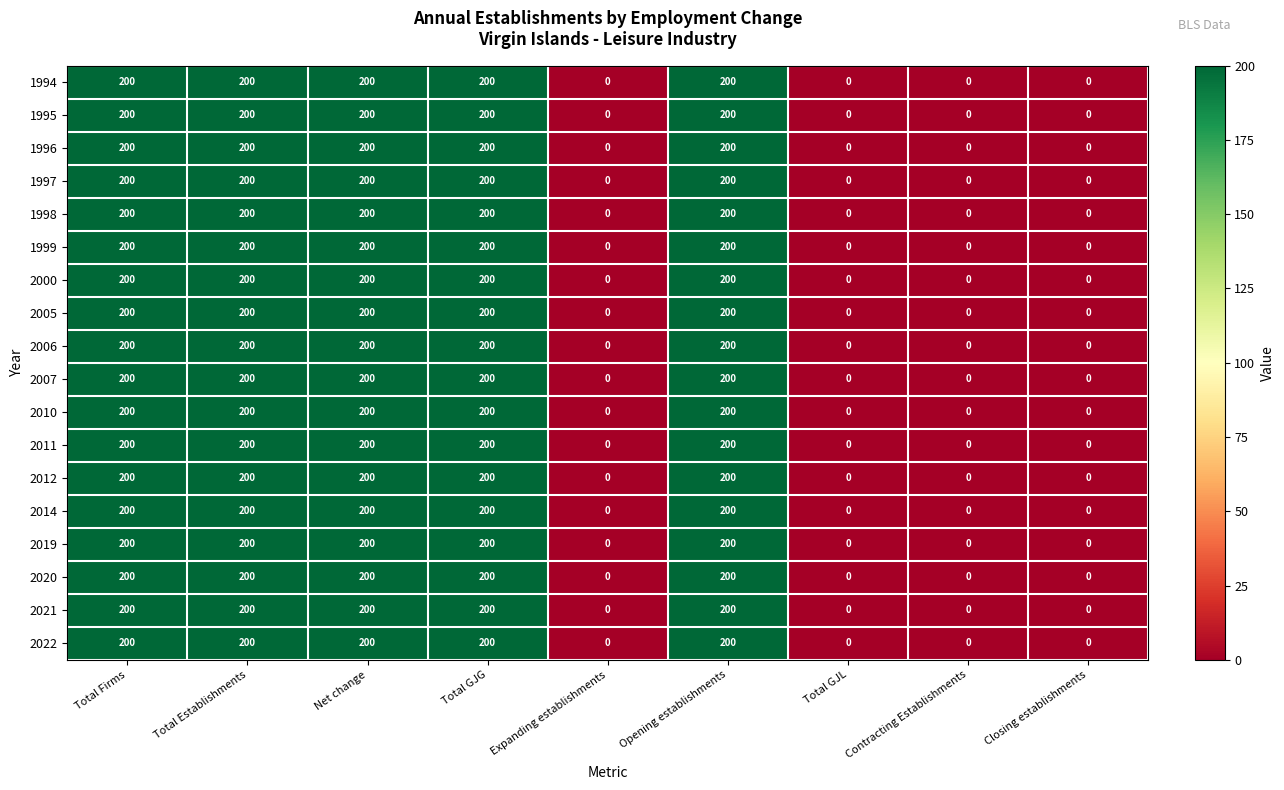

What is the average value of the 1995 series?

111